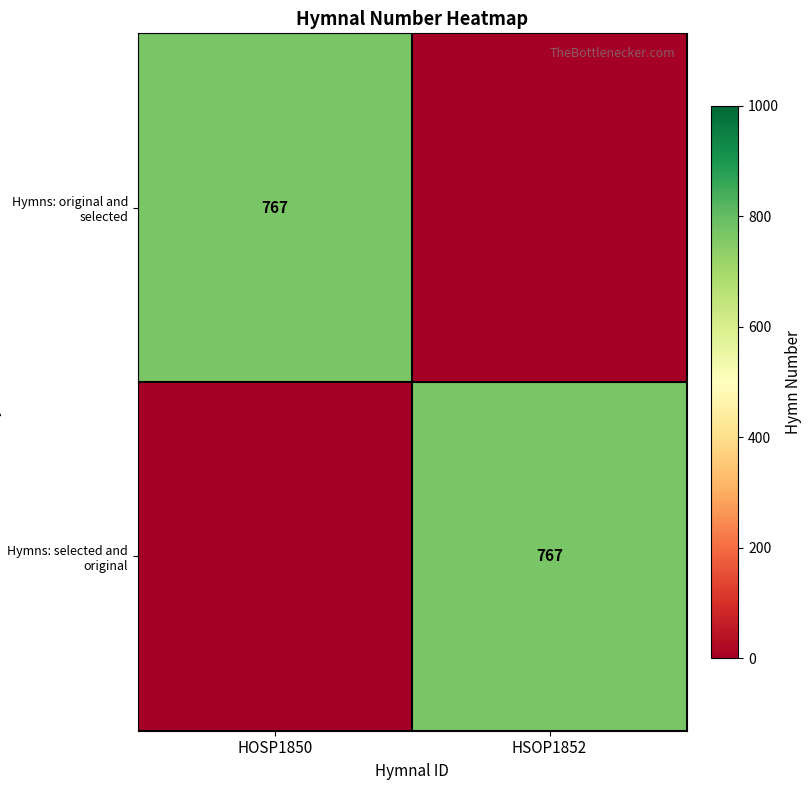

True or false: Hymns: original and selected has a value of 767 at HOSP1850.

True